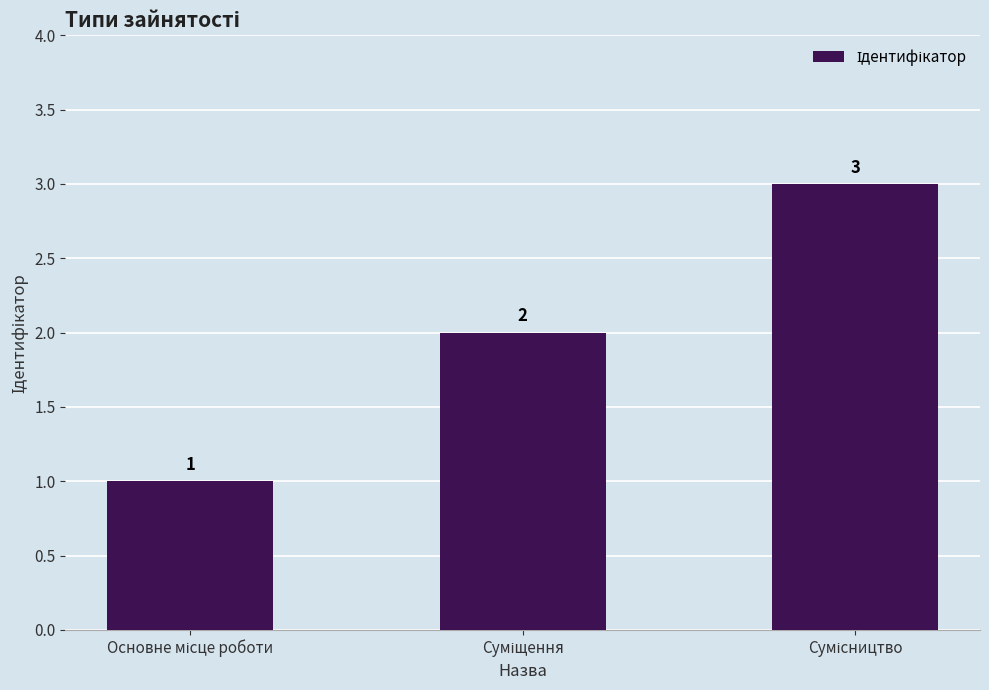

What is the smallest value displayed?

1